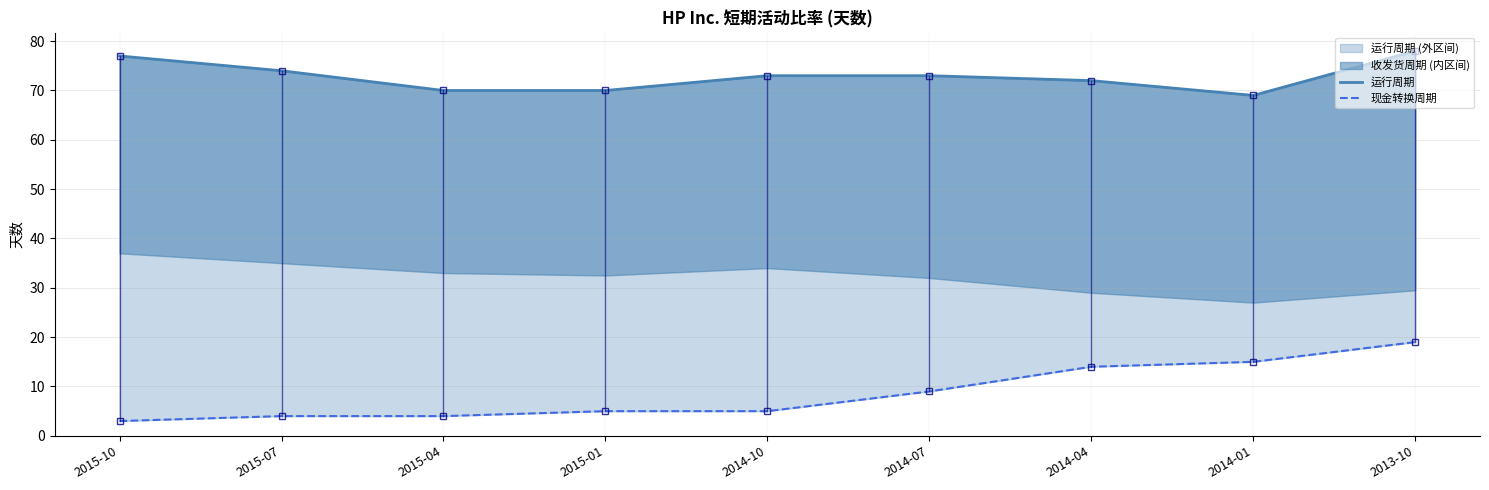

How many lines are shown in the chart?

2